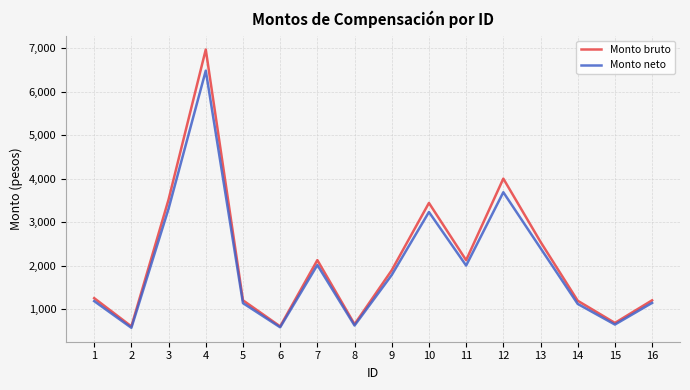

How many values in the Monto neto series exceed 1782?

8